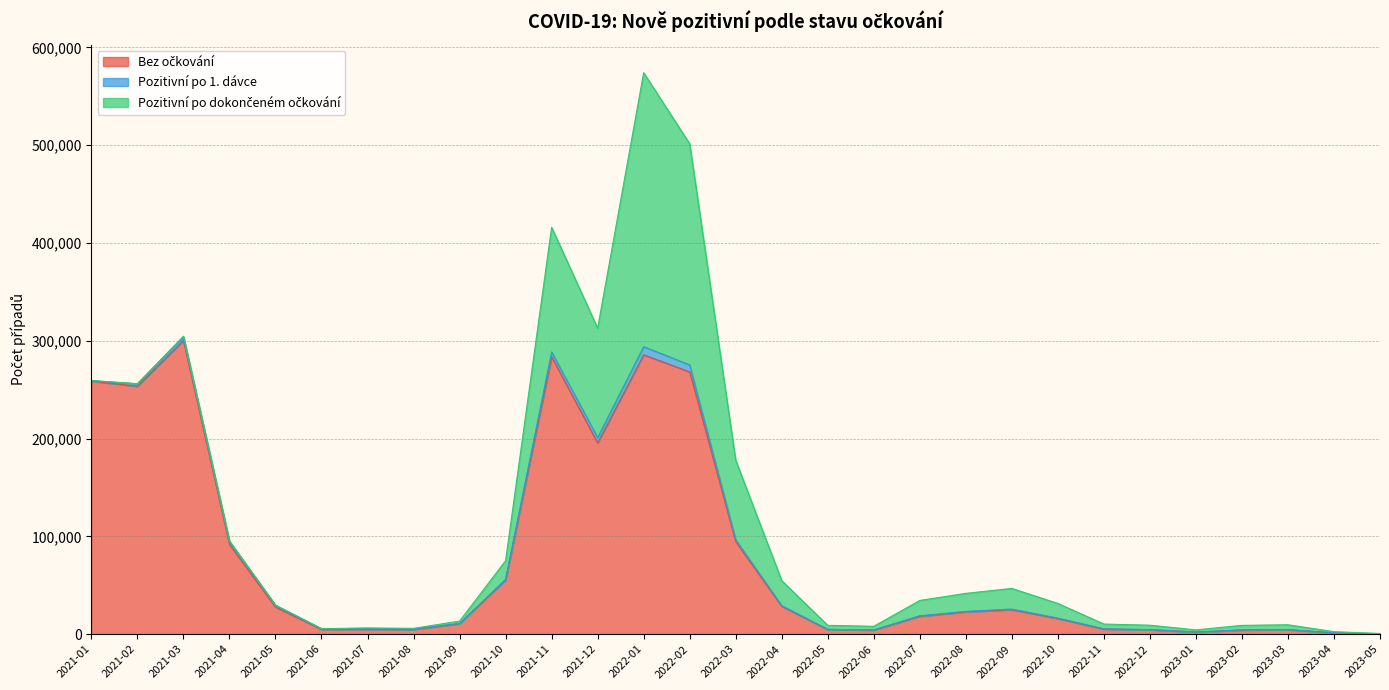

At how many categories does at least one series exceed 19804?

14